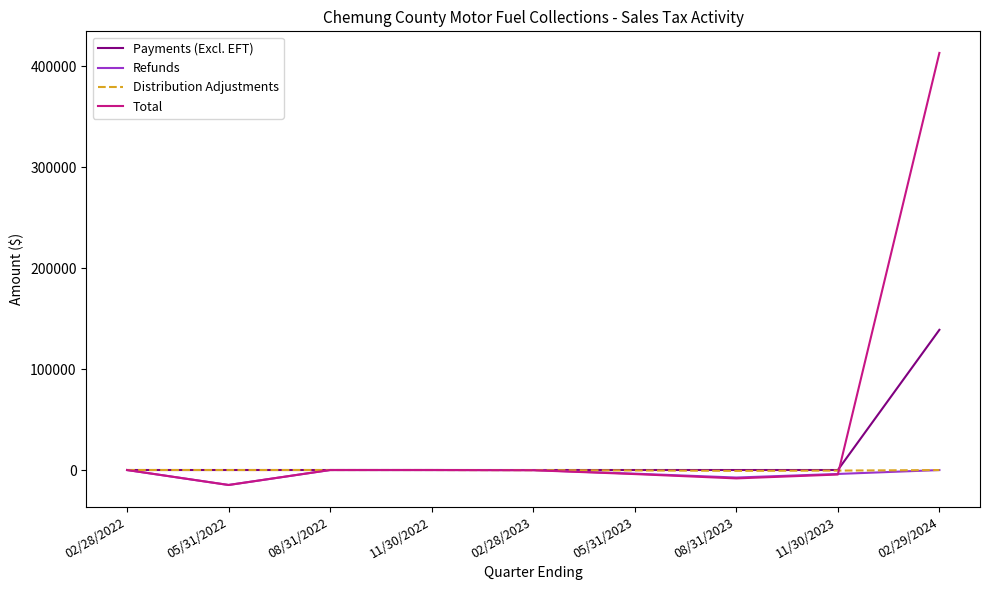

What are all the series names shown in the legend?

Payments (Excl. EFT), Refunds, Distribution Adjustments, Total